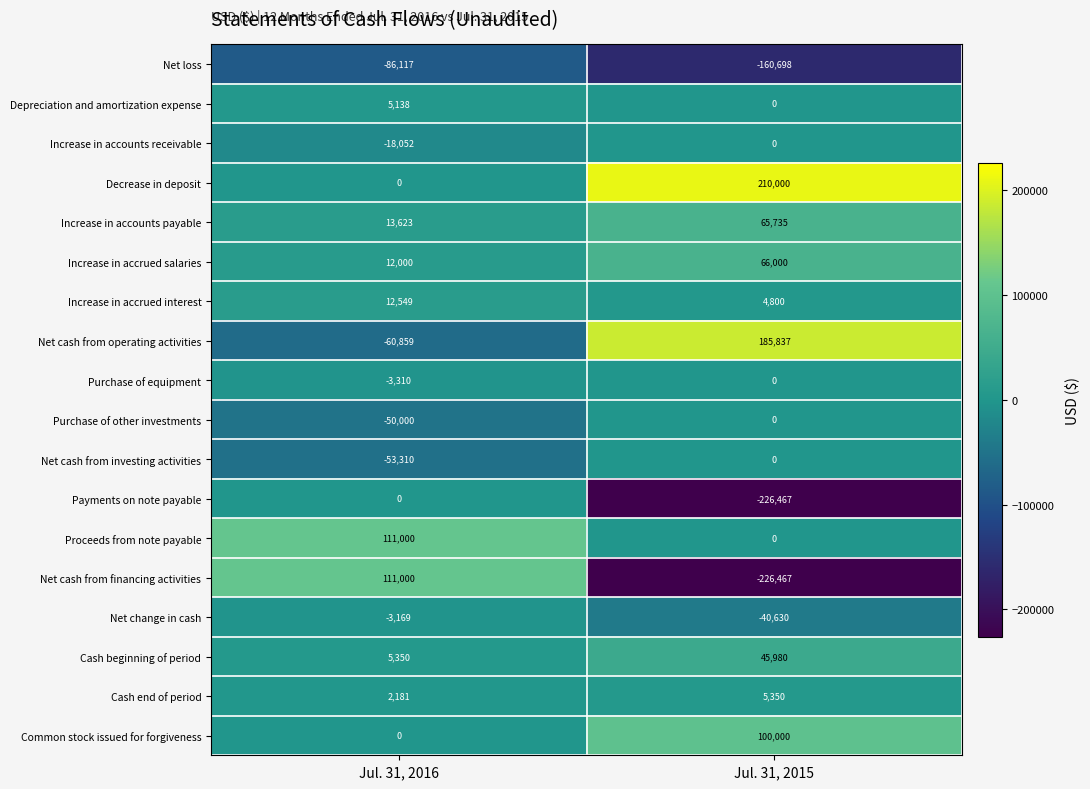

The value of Increase in accounts payable at Jul. 31, 2016 is 13623. True or false?

True